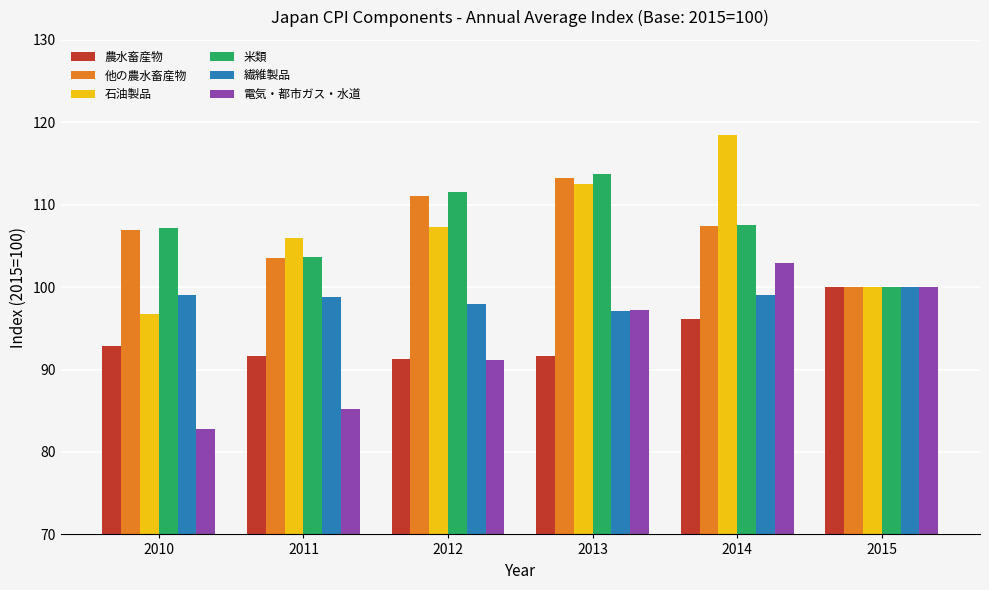

What is the approximate value of 農水畜産物 at 2014?

96.1